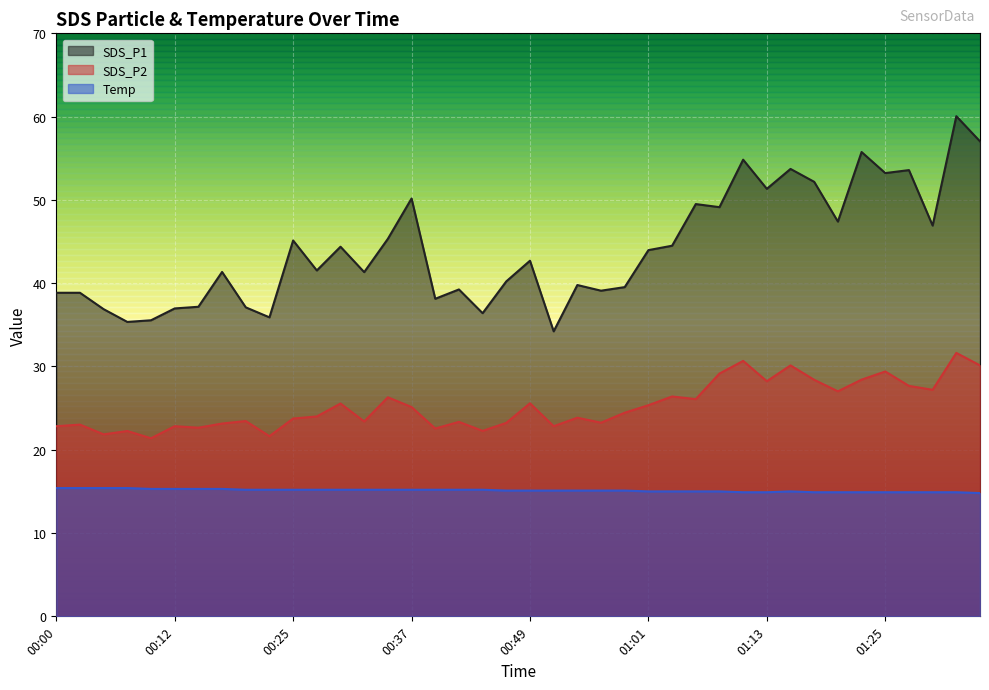

Reading left to right, transcribe all the data shown in this chart.

SDS_P1: 38.9	38.9	36.9	35.4	35.5	37.0	37.2	41.4	37.1	35.9	45.1	41.5	44.4	41.3	45.3	50.2	38.1	39.2	36.4	40.2	42.7	34.2	39.8	39.1	39.5	44.0	44.5	49.5	49.1	54.8	51.3	53.7	52.2	47.4	55.8	53.2	53.6	46.9	60.0	57.0
SDS_P2: 22.8	23.0	21.9	22.2	21.4	22.8	22.6	23.1	23.4	21.6	23.8	24.0	25.6	23.4	26.3	25.1	22.6	23.4	22.3	23.2	25.6	22.8	23.9	23.2	24.4	25.4	26.4	26.1	29.1	30.7	28.2	30.1	28.4	27.0	28.4	29.4	27.7	27.2	31.6	30.1
Temp: 15.4	15.4	15.4	15.4	15.3	15.3	15.3	15.3	15.2	15.2	15.2	15.2	15.2	15.2	15.2	15.2	15.2	15.2	15.2	15.1	15.1	15.1	15.1	15.1	15.1	15.0	15.0	15.0	15.0	14.9	14.9	15.0	14.9	14.9	14.9	14.9	14.9	14.9	14.9	14.8